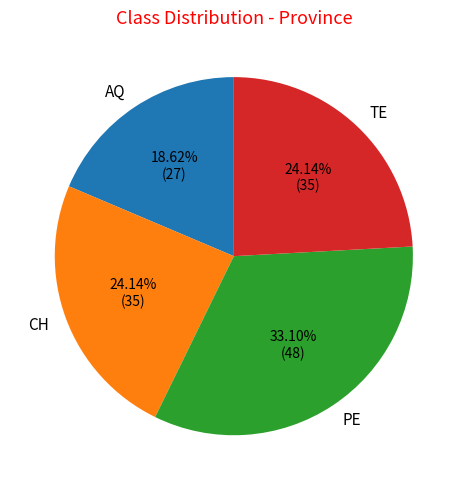

Do AQ and CH together represent more than half of the pie?

No